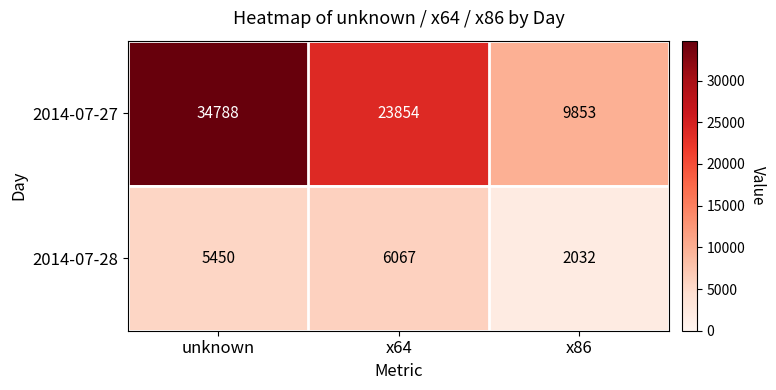

Where is 2014-07-28 nearest to the value 4049?

unknown